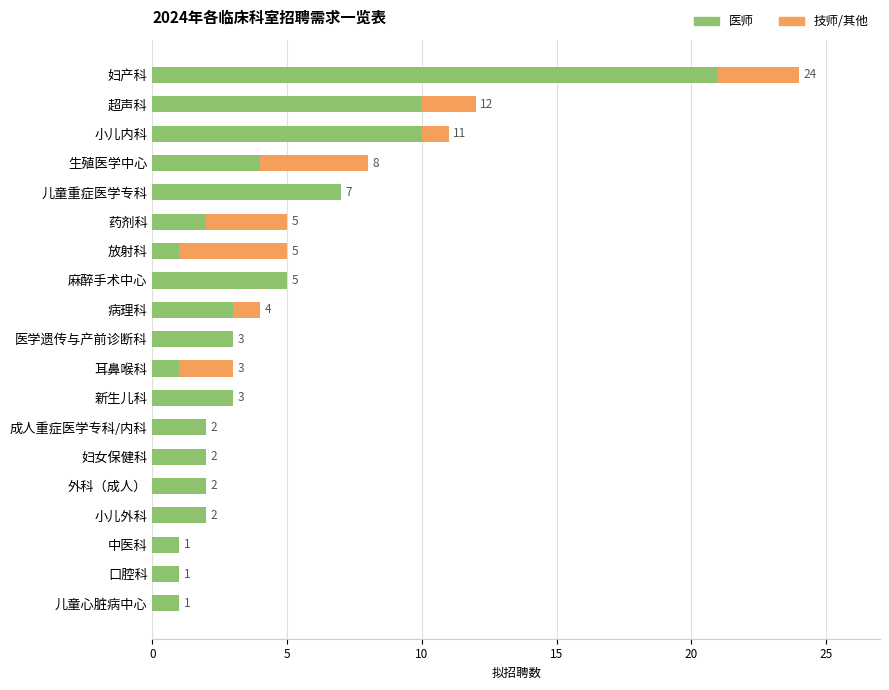

Count the number of data series in this chart.

2